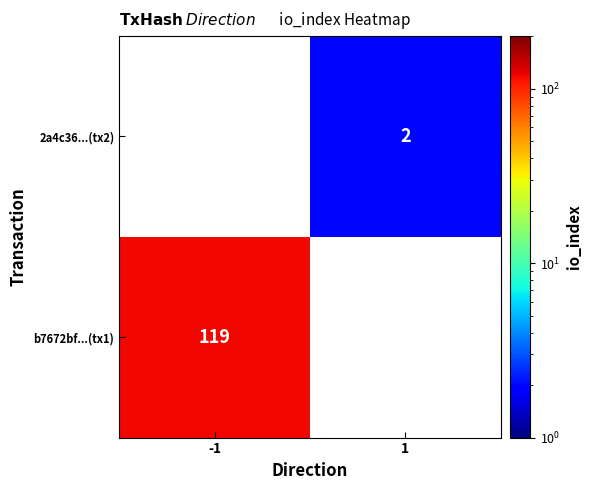

The b7672bf...(tx1) series shows 67 at -1. True or false?

False